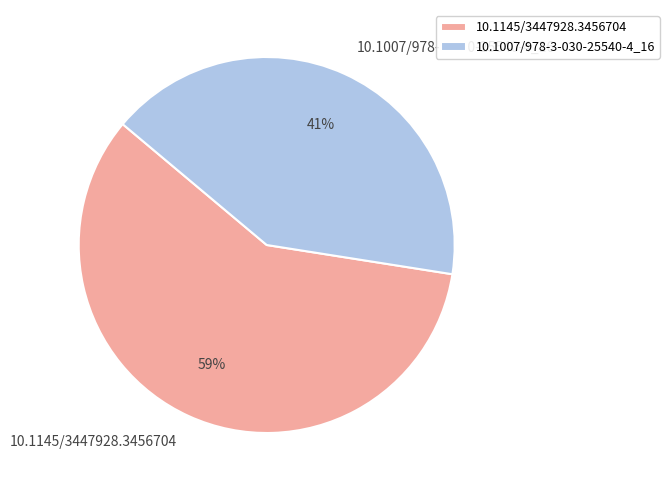

Which slice is the smallest?

10.1007/978-3-030-25540-4_16